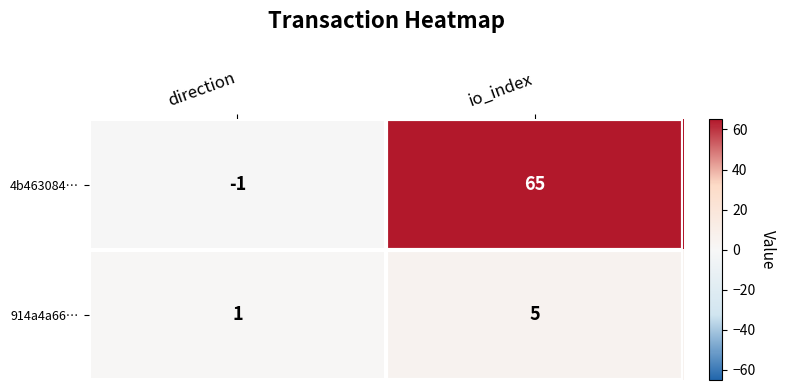

Reading left to right, what are all the values shown in this chart?

4b463084…: direction=-1	io_index=65
914a4a66…: direction=1	io_index=5